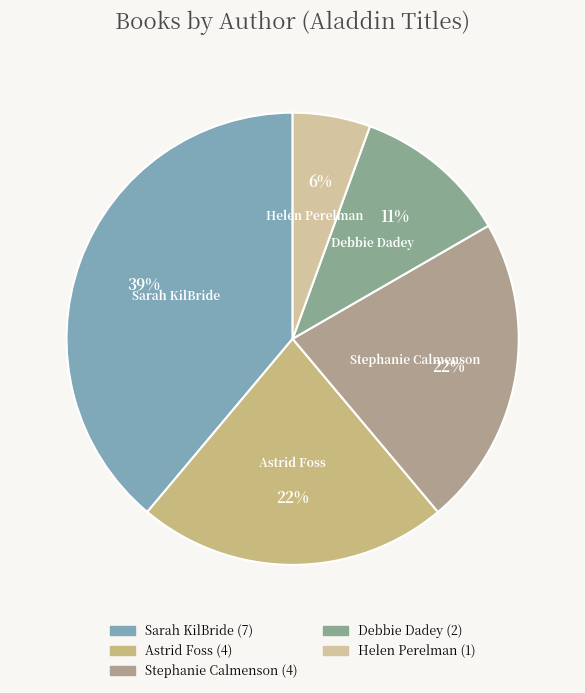

Which category has the smallest portion of the pie?

Helen Perelman (64277019)